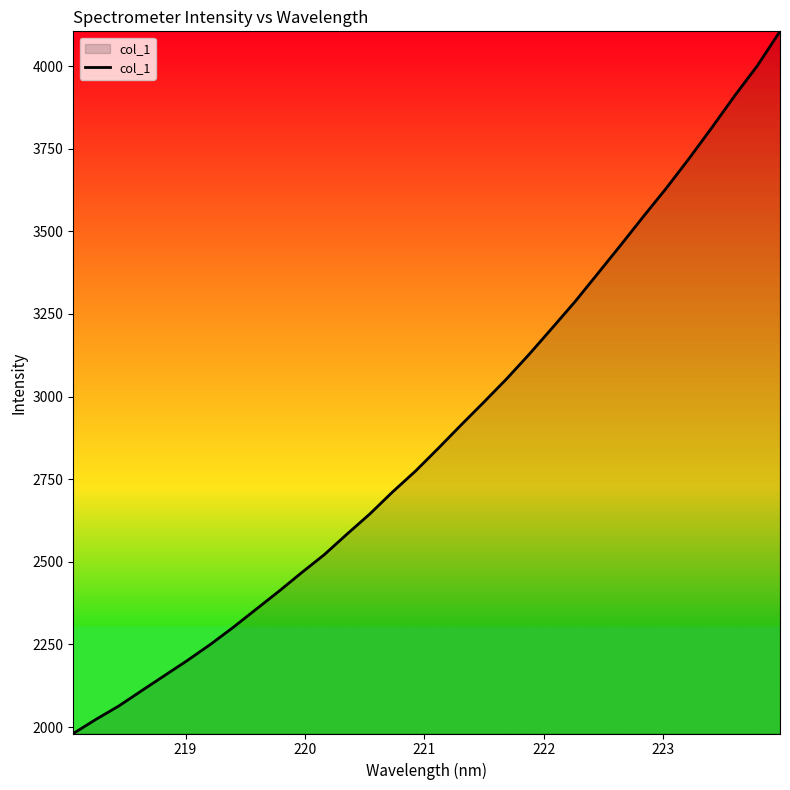

What is the difference between the maximum and minimum values?

2124.8